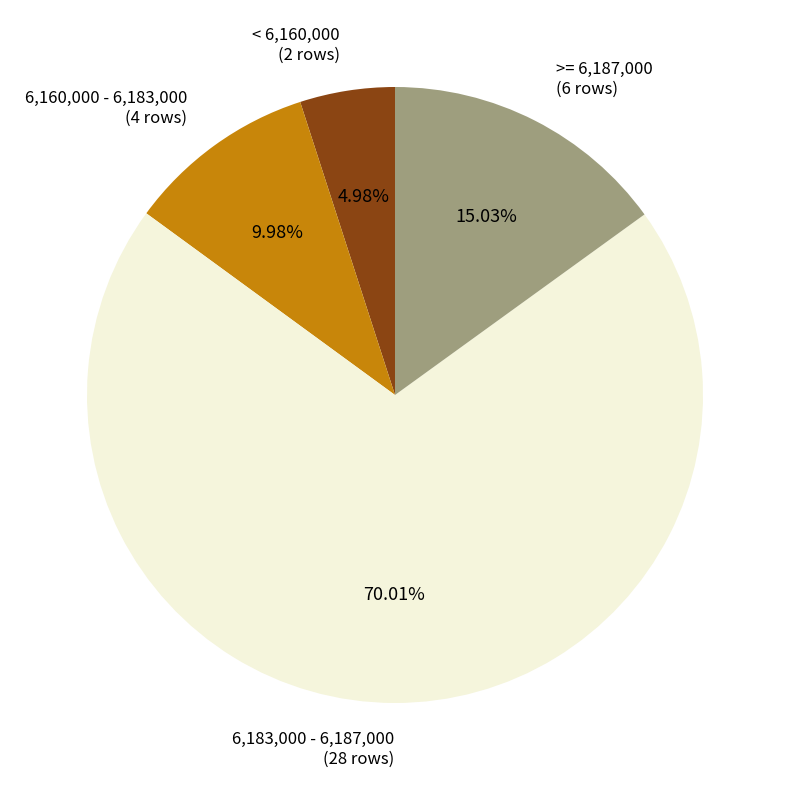

What is the ratio of the value at 6,183,000 - 6,187,000 (28 rows) to the value at 6,160,000 - 6,183,000 (4 rows)?

7.0